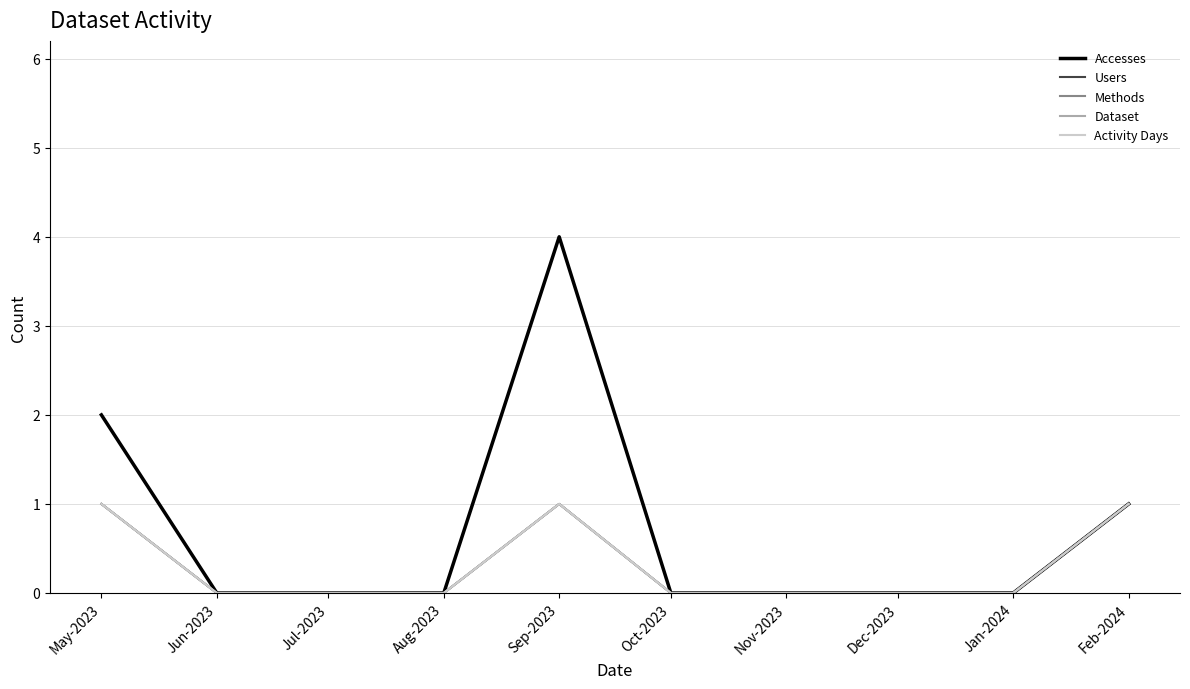

Does the chart display data point markers on the line(s)?

No